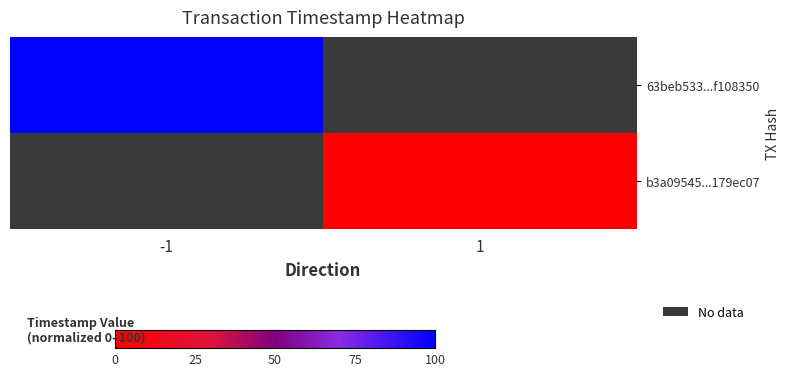

At 1, list the series in order from smallest to largest.

63beb533...f108350, b3a09545...179ec07